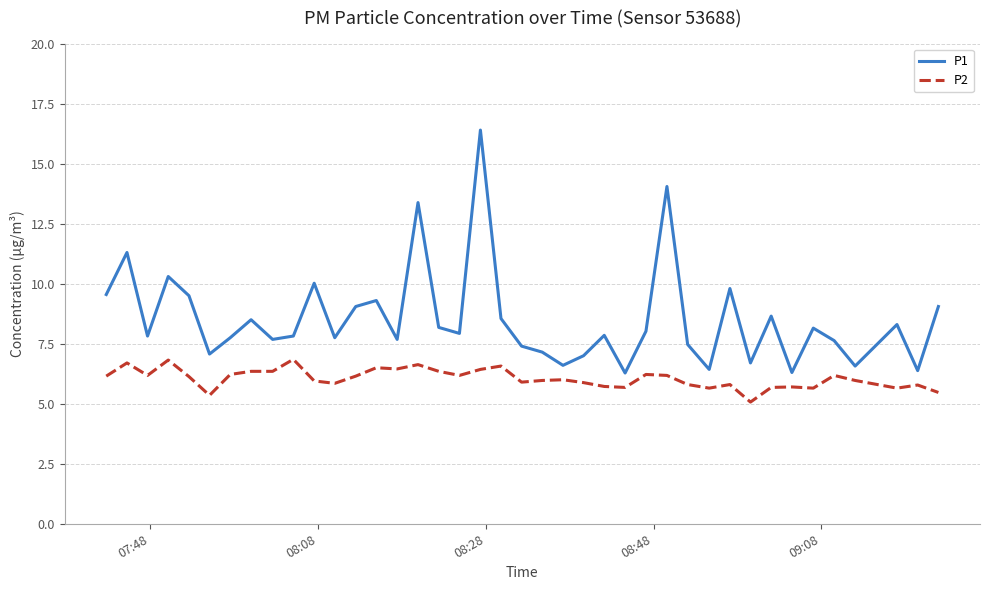

True or false: P1 and P2 cross at least once.

False